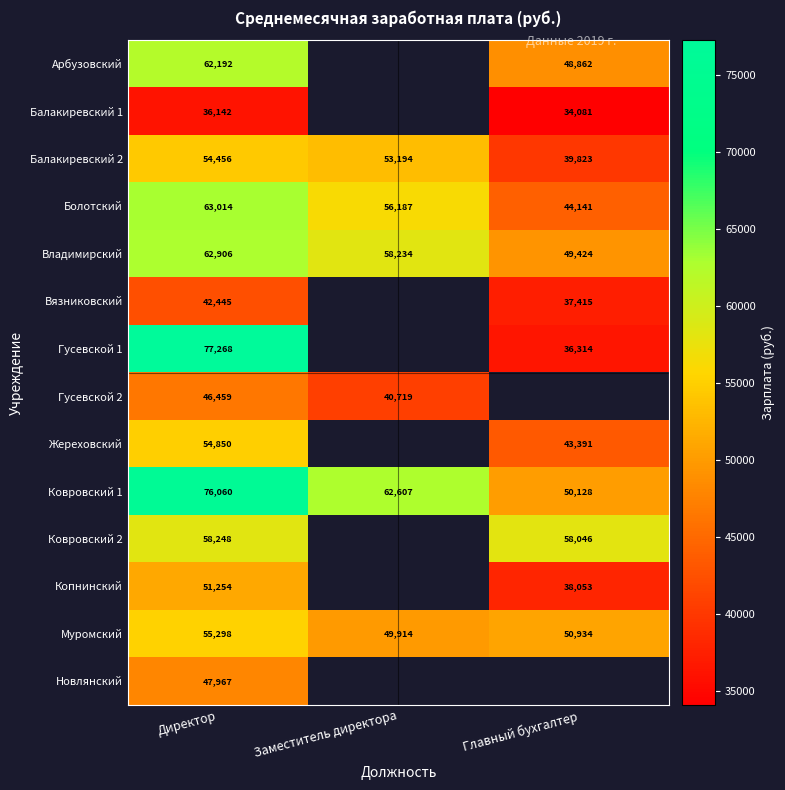

At which category is the sum across all series the highest?

Директор